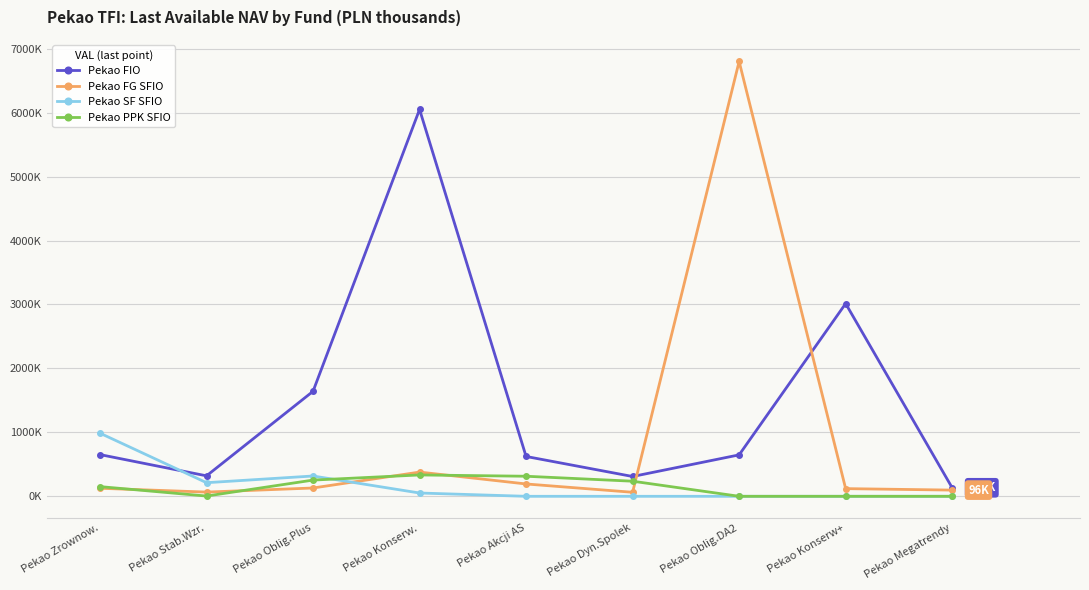

Rank the series by their maximum value, from highest to lowest.

Pekao FG SFIO, Pekao FIO, Pekao SF SFIO, Pekao PPK SFIO